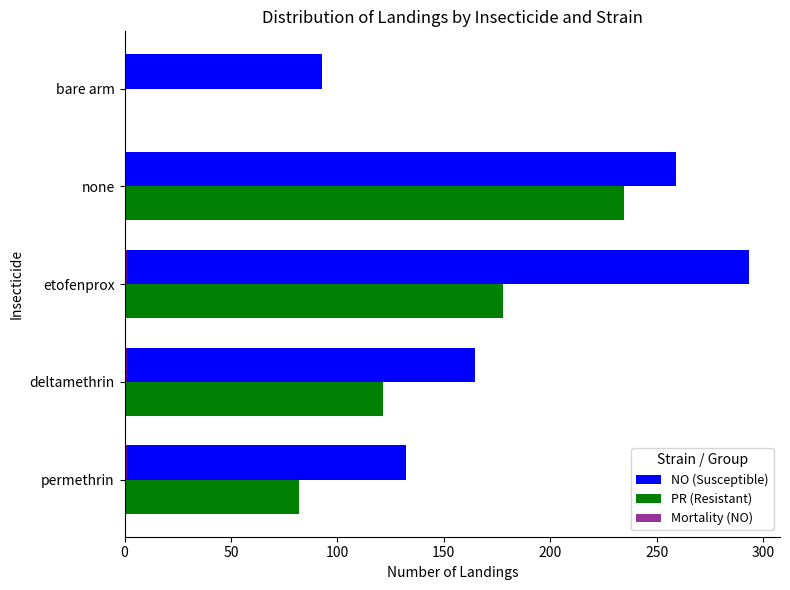

Where is NO (Susceptible) nearest to the value 193?

deltamethrin